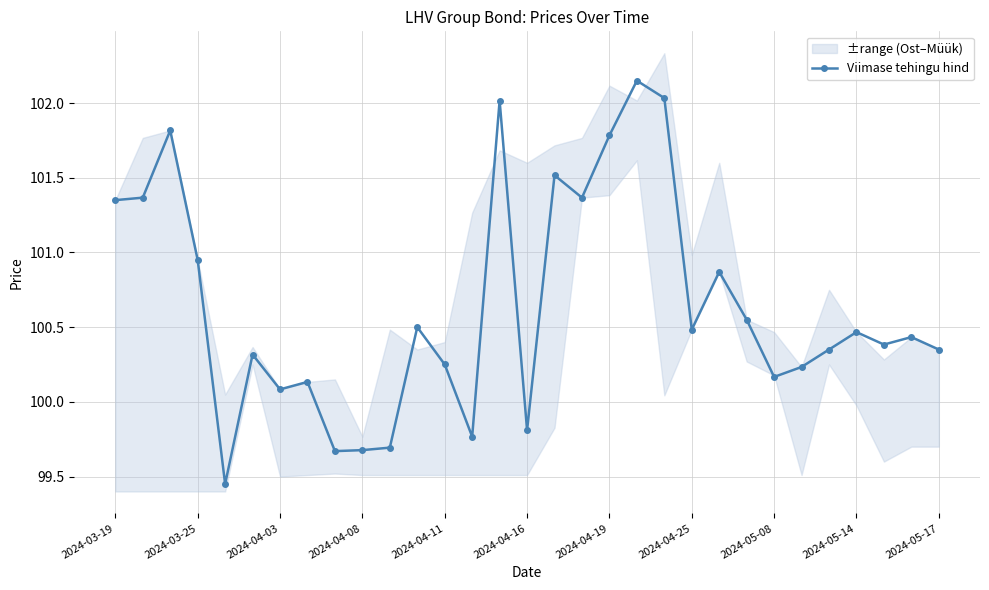

Where does the Viimase tehingu hind series first go above 100?

2024-03-19